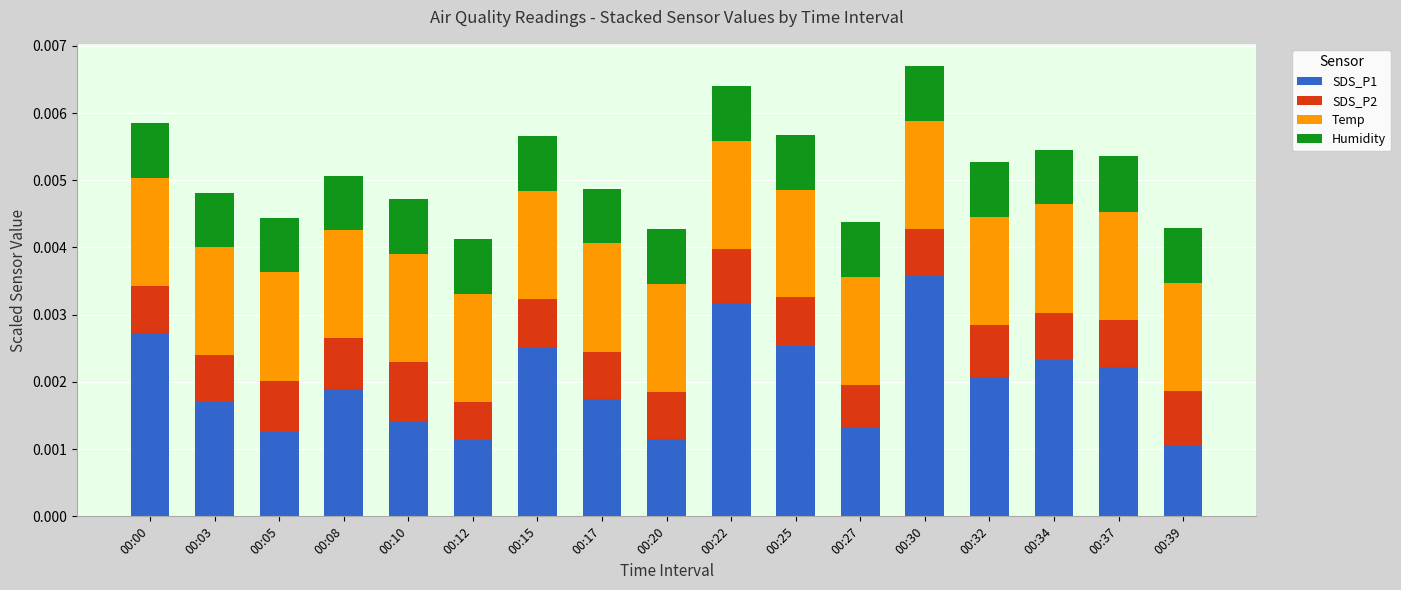

How many SDS_P1 values are between 0 and 1?

17